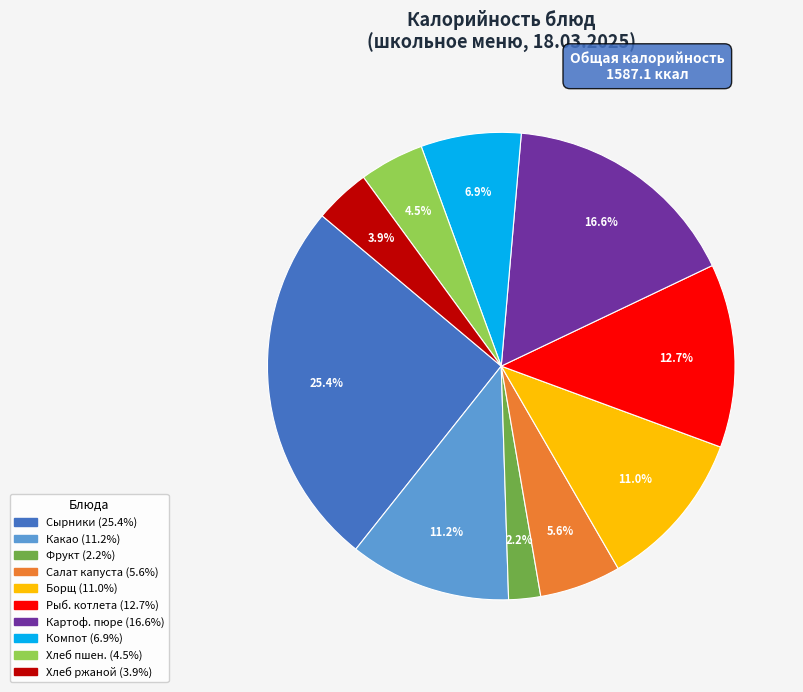

Is there any slice that represents more than half of the pie?

No